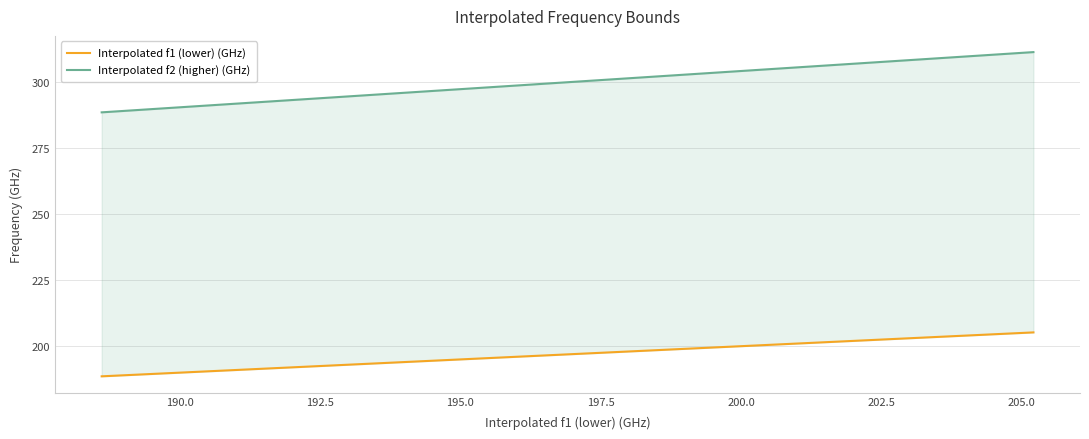

True or false: Interpolated f1 (lower) (GHz) has more than 0 points higher than both neighbors.

False